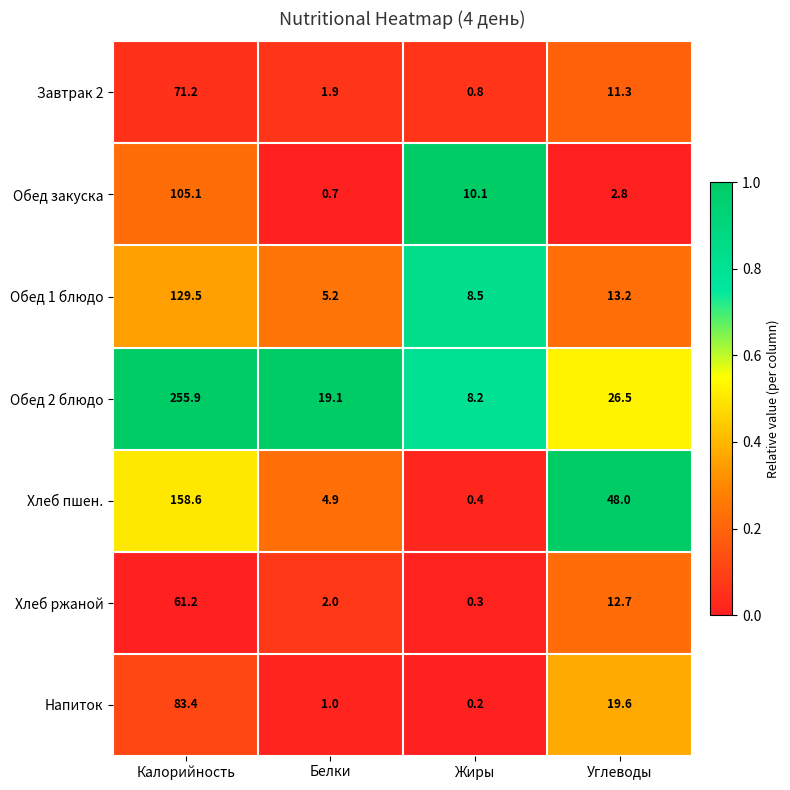

Reading left to right, what are all the values shown in this chart?

Завтрак 2: 71.2	1.9	0.8	11.3
Обед закуска: 105.1	0.7	10.1	2.8
Обед 1 блюдо: 129.5	5.2	8.5	13.2
Обед 2 блюдо: 255.9	19.1	8.2	26.5
Хлеб пшен.: 158.6	4.9	0.4	48.0
Хлеб ржаной: 61.2	2.0	0.3	12.7
Напиток: 83.4	1.0	0.2	19.6